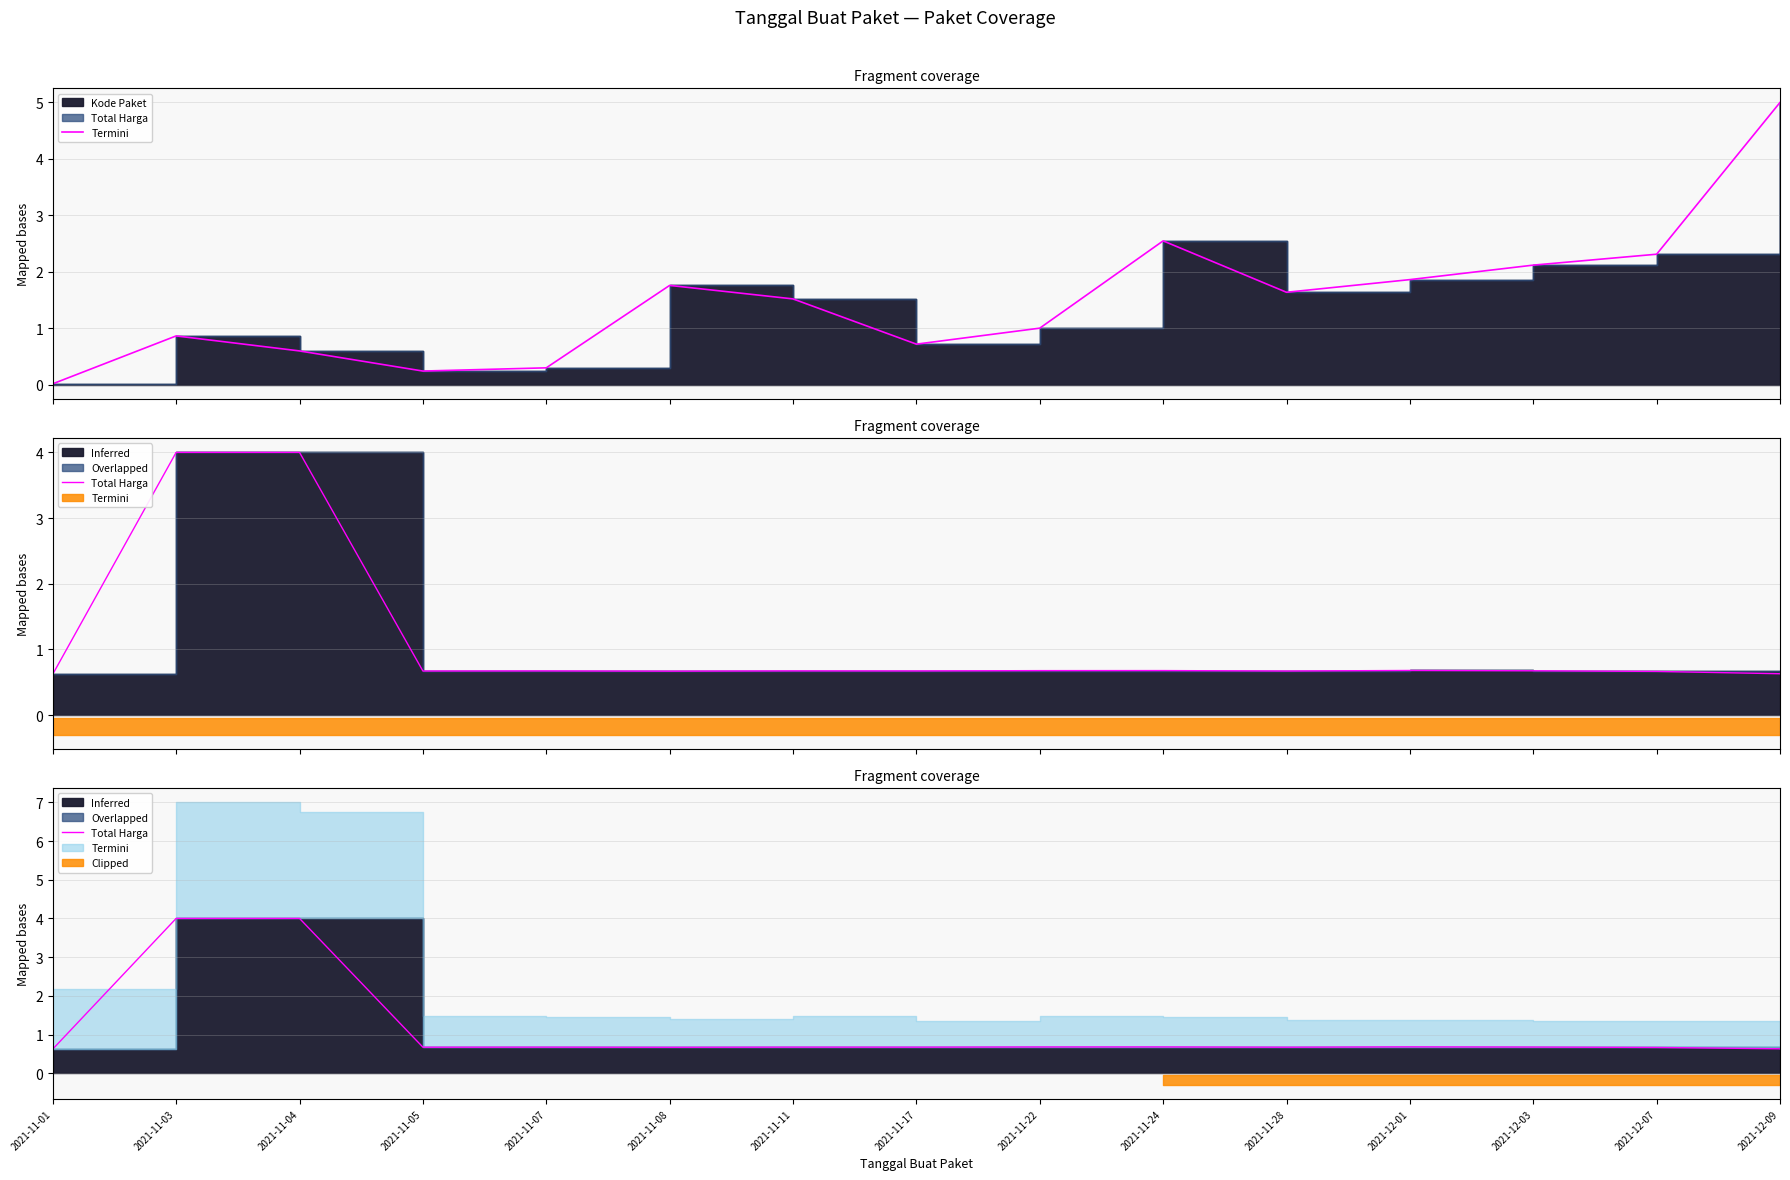

Which has a higher value, 2021-11-07 or 2021-11-22?

2021-11-22